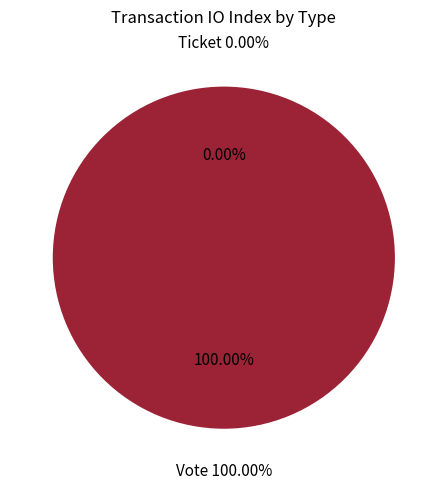

Is Ticket the majority of the pie?

No